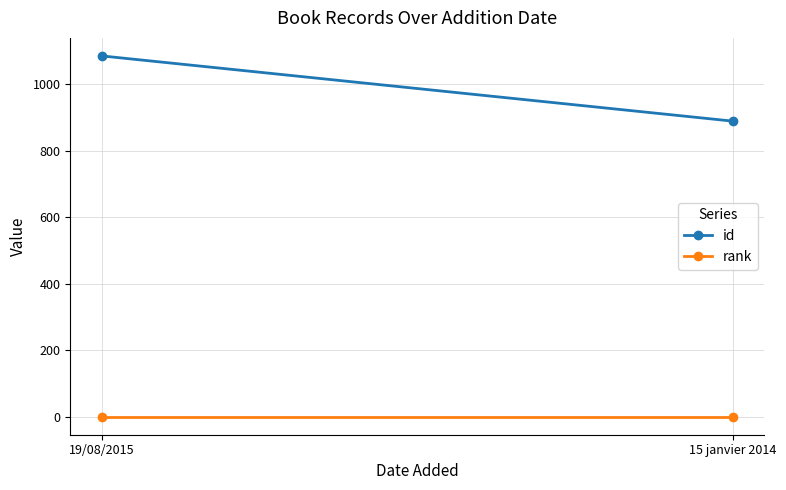

Reading right to left, extract all data points from this chart.

id: 15 janvier 2014=889	19/08/2015=1085
rank: 15 janvier 2014=1	19/08/2015=1